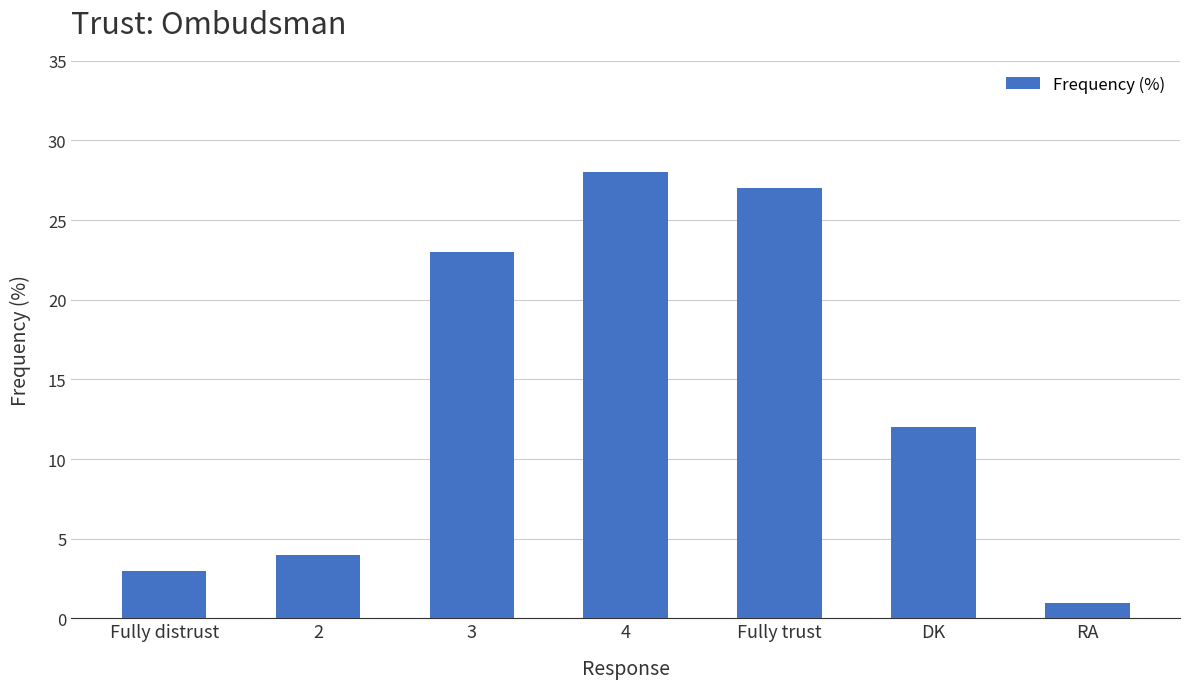

Rank the categories by value from lowest to highest.

RA, Fully distrust, 2, DK, 3, Fully trust, 4